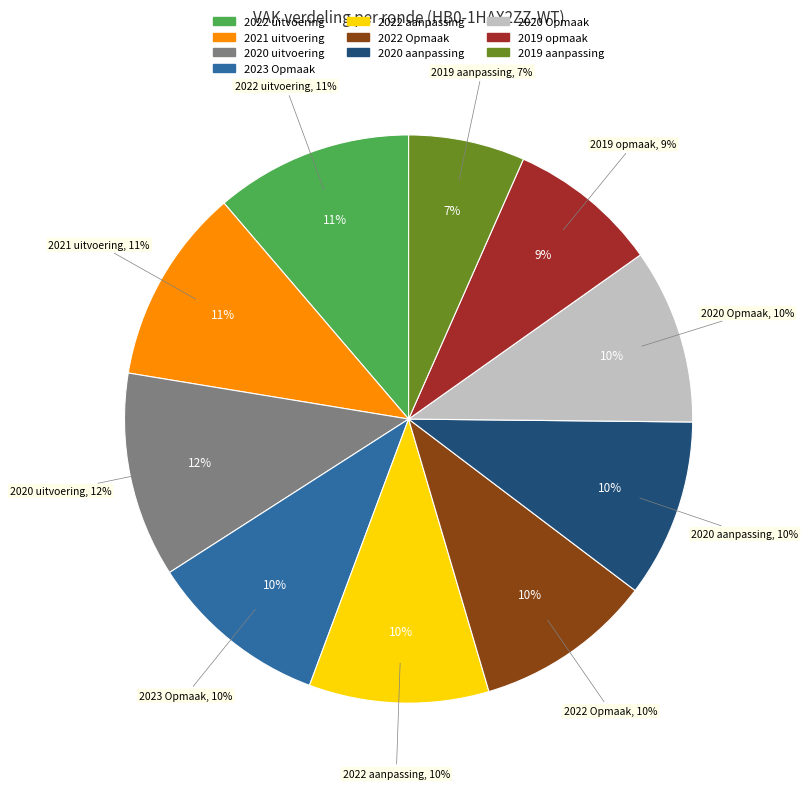

To the nearest percent, what is the average slice percentage?

10%